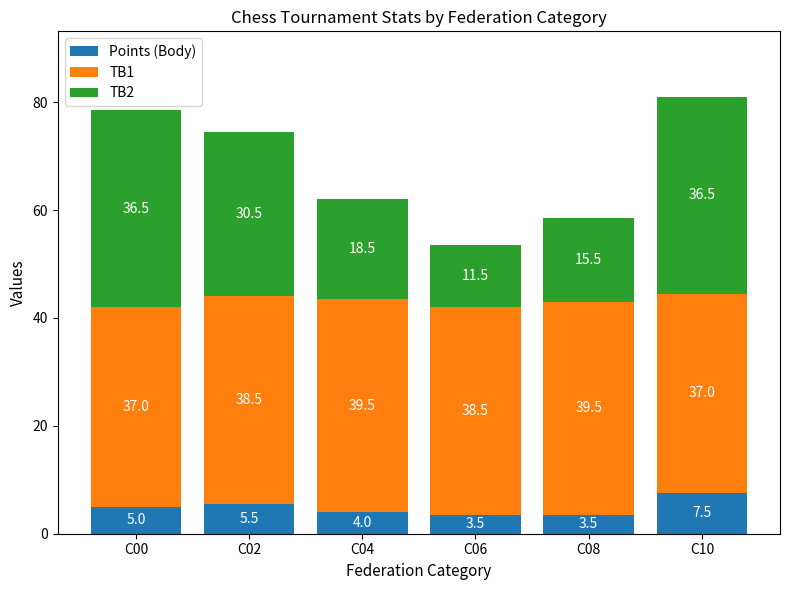

What is the average value of the Points (Body) series?

4.8